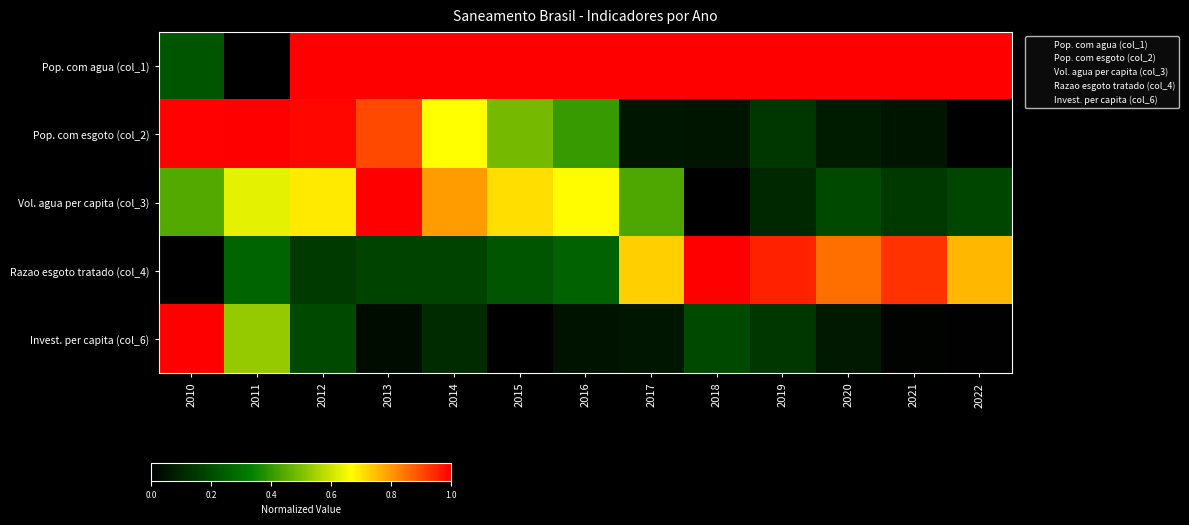

Which label corresponds to the largest value in the chart?

2012